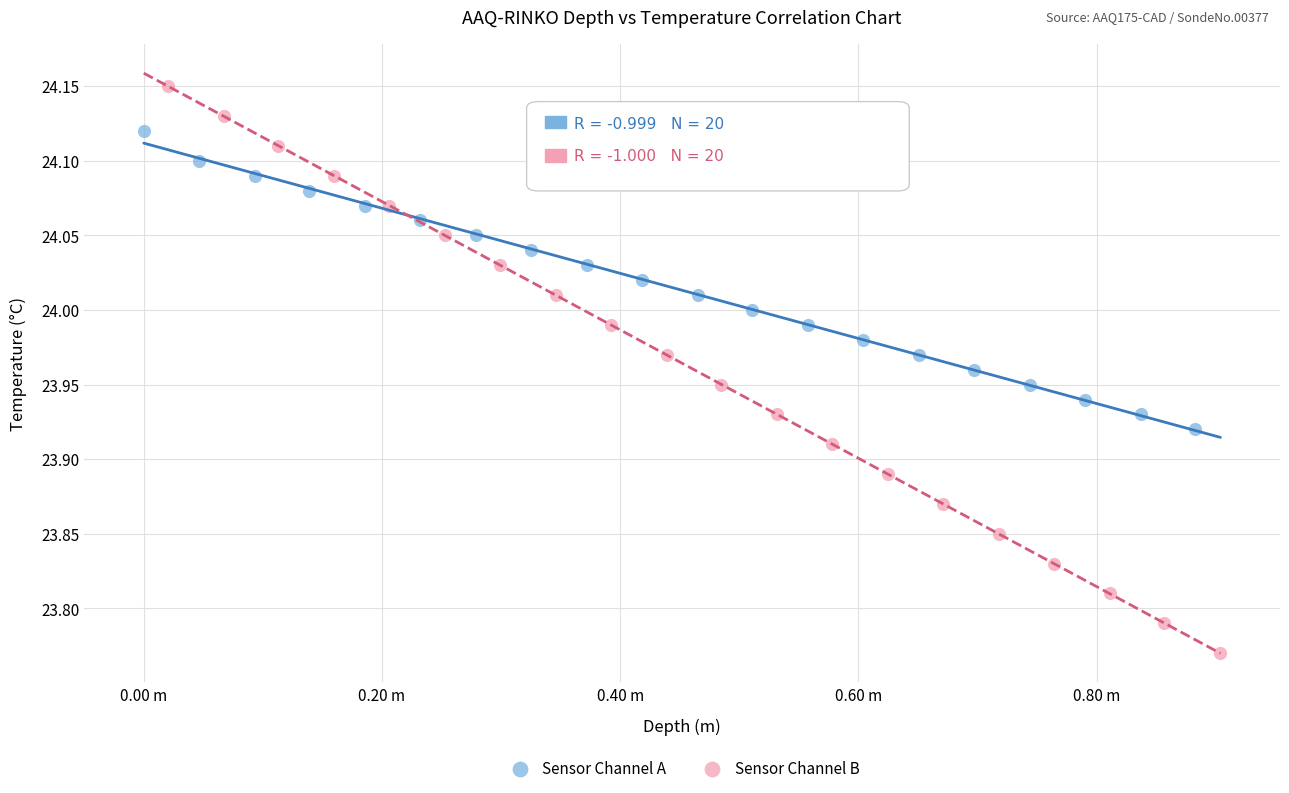

What are all the series names shown in the legend?

Sensor Channel A, Sensor Channel B